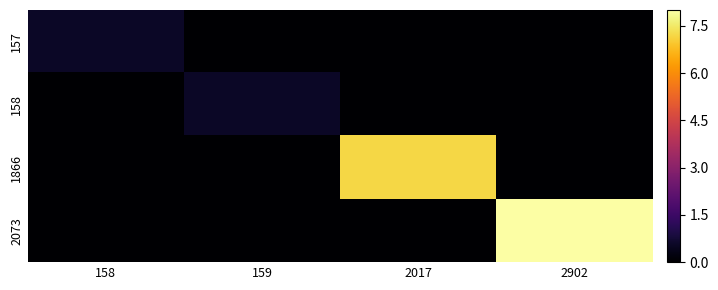

Reading right to left, extract all data points from this chart.

157: 2902=0.0	2017=0.0	159=0.0	158=0.5
158: 2902=0.0	2017=0.0	159=0.5	158=0.0
1866: 2902=0.0	2017=7.2	159=0.0	158=0.0
2073: 2902=8.0	2017=0.0	159=0.0	158=0.0